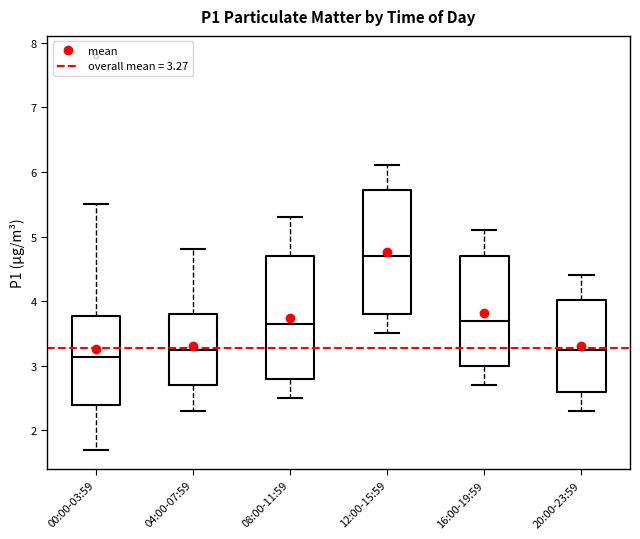

Reading left to right, transcribe this box plot: for each box, give where its median line is, the range the box spans, and where its two whiskers end, as read against the y-axis. The values are not printed on the chart, so give them approximately, as read against the axis.

00:00-03:59: median 3.1, box 2.4 to 3.8, whiskers 1.7 to 5.5
04:00-07:59: median 3.3, box 2.7 to 3.8, whiskers 2.3 to 4.8
08:00-11:59: median 3.7, box 2.8 to 4.7, whiskers 2.5 to 5.3
12:00-15:59: median 4.7, box 3.8 to 5.7, whiskers 3.5 to 6.1
16:00-19:59: median 3.7, box 3.0 to 4.7, whiskers 2.7 to 5.1
20:00-23:59: median 3.3, box 2.6 to 4.0, whiskers 2.3 to 4.4